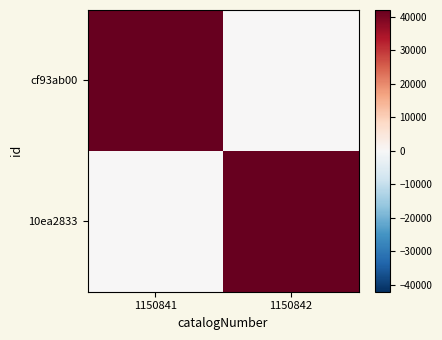

Rank the series by their maximum value, from lowest to highest.

cf93ab00, 10ea2833